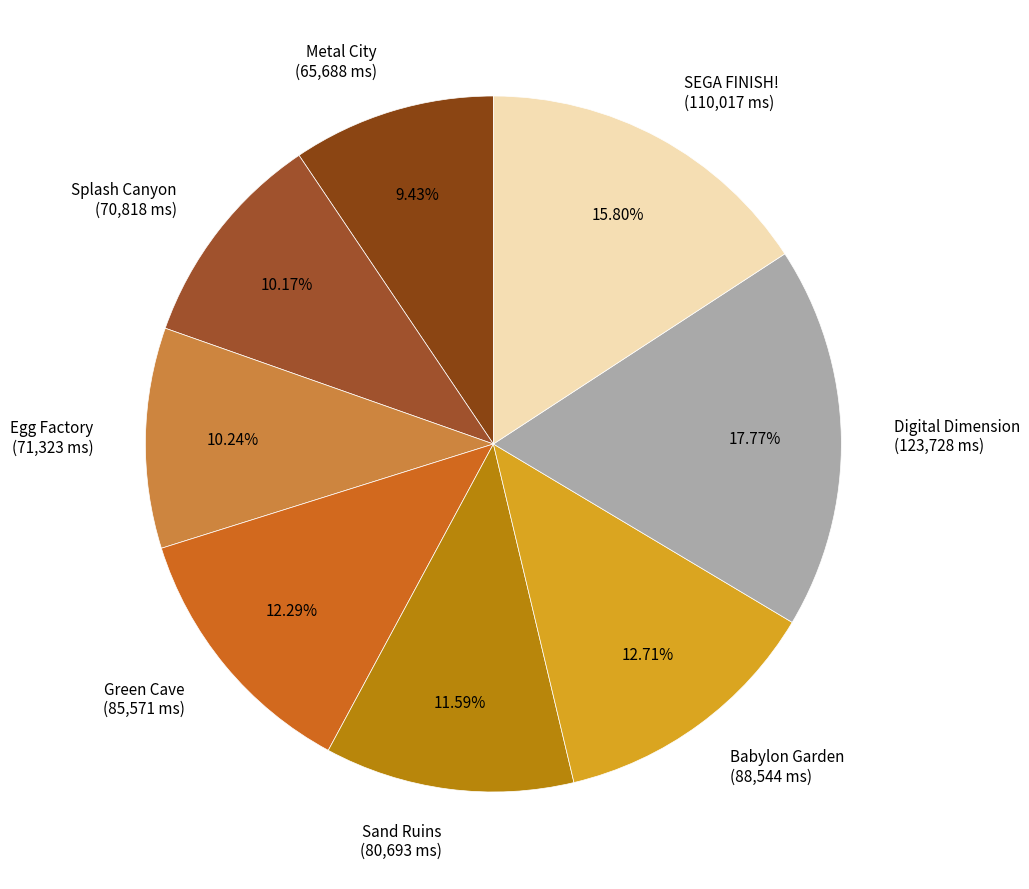

What is the smallest slice in the pie chart?

Metal City